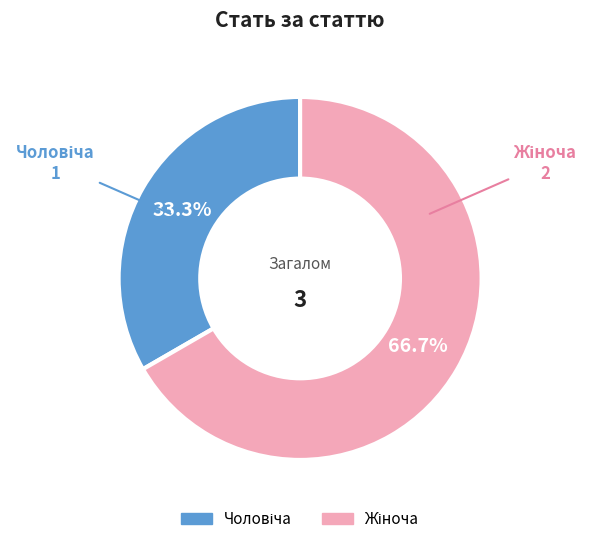

Is there any slice that represents more than half of the pie?

Yes